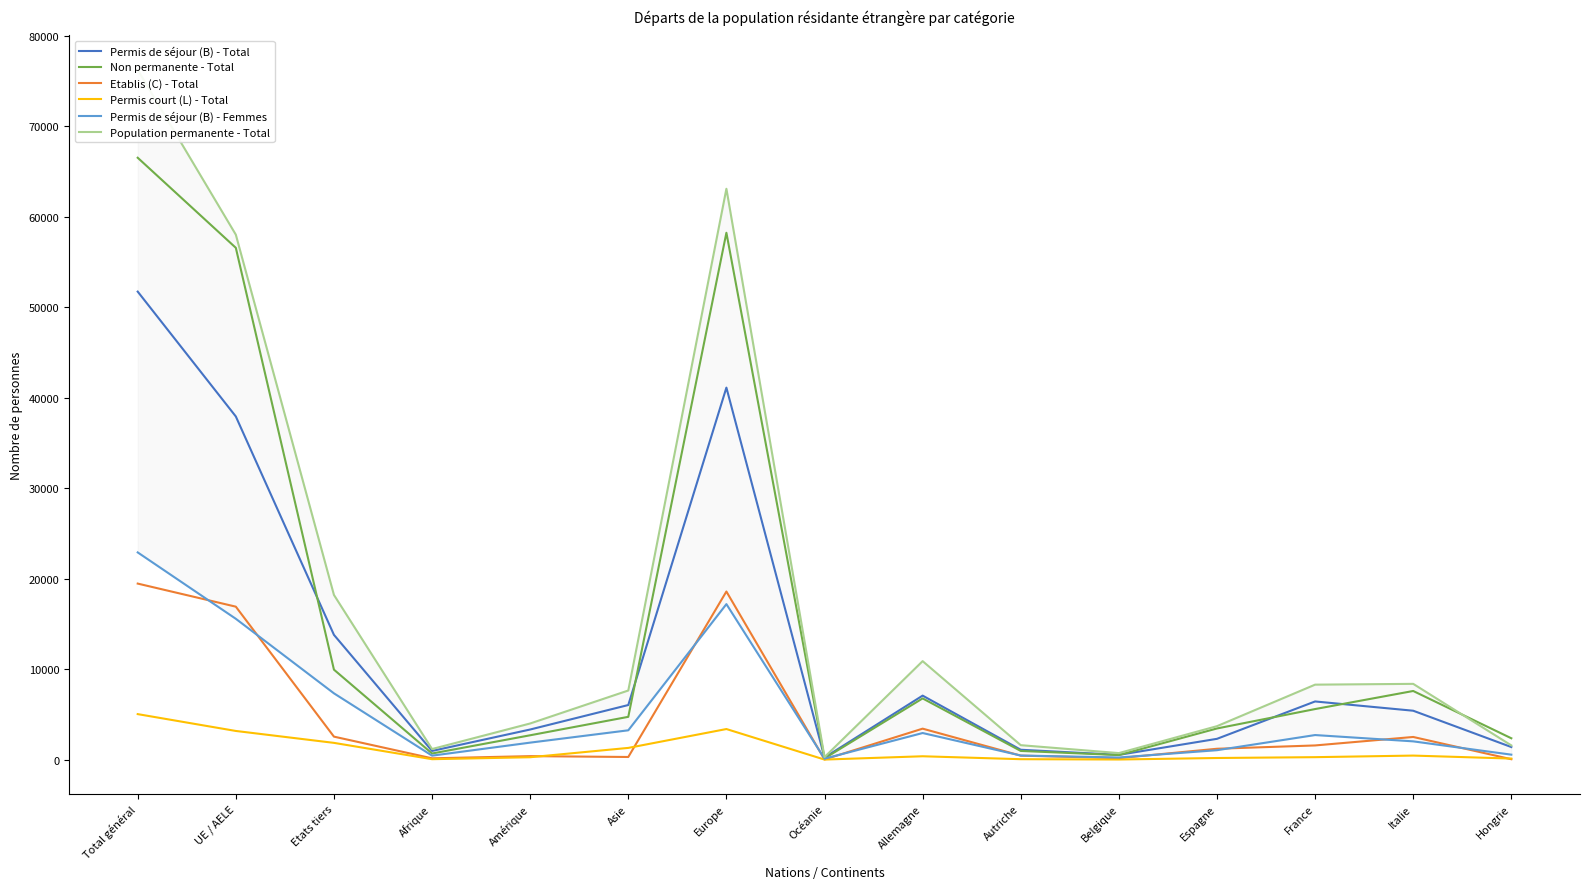

What is the value of the Population permanente - Total point at the 13th from the left?

8294